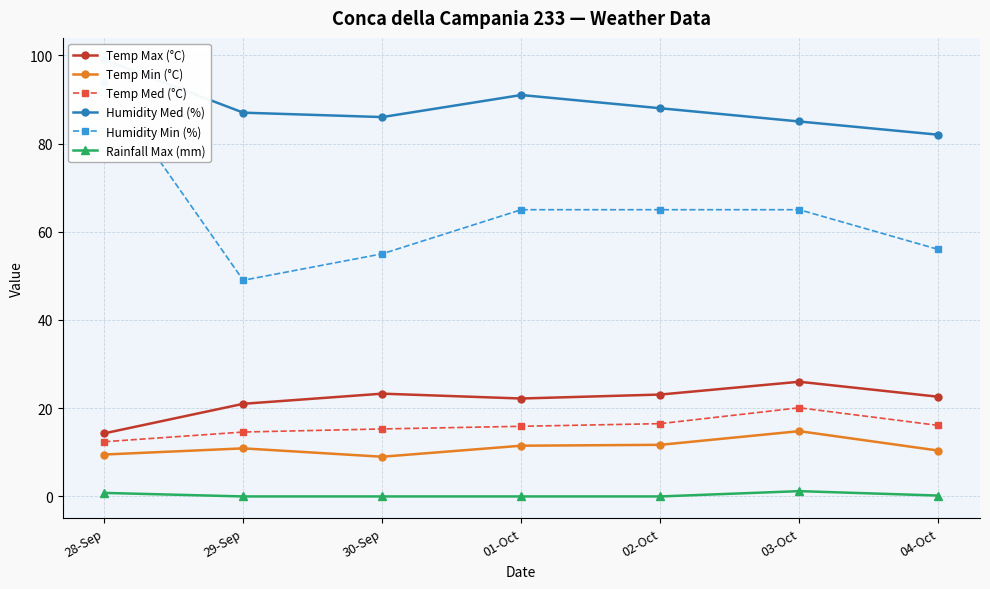

Does the chart have visible grid lines?

Yes